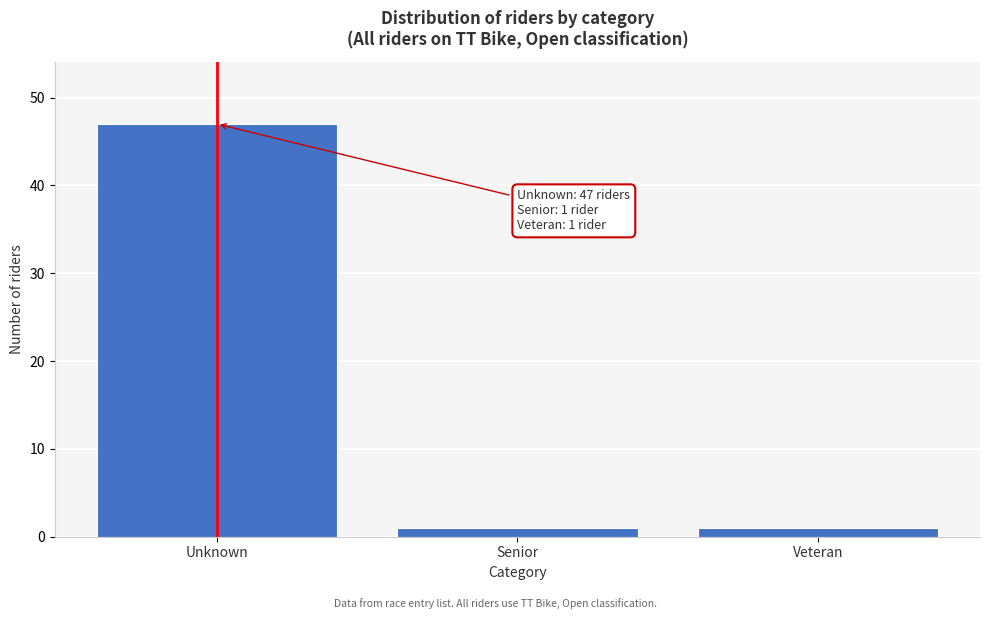

Reading right to left, what are all the values shown in this chart?

Veteran=1	Senior=1	Unknown=47